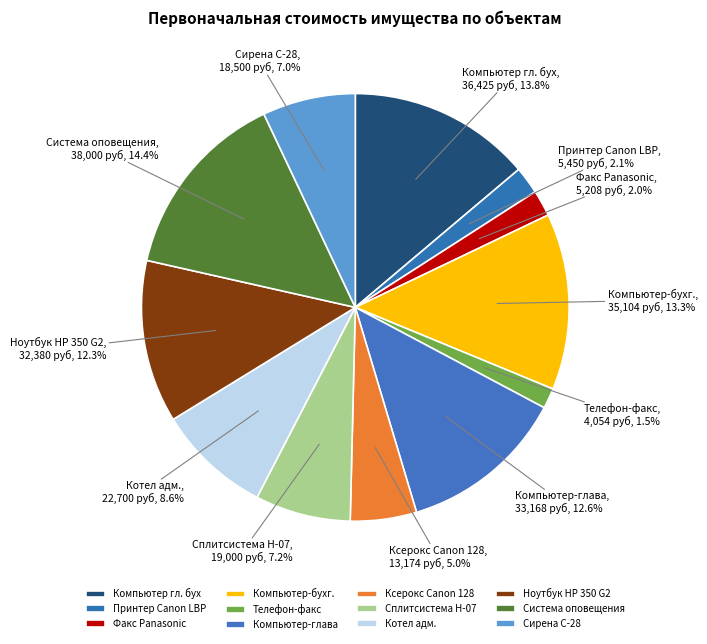

Between Система оповещения and Ксерокс Canon 128, which is larger?

Система оповещения